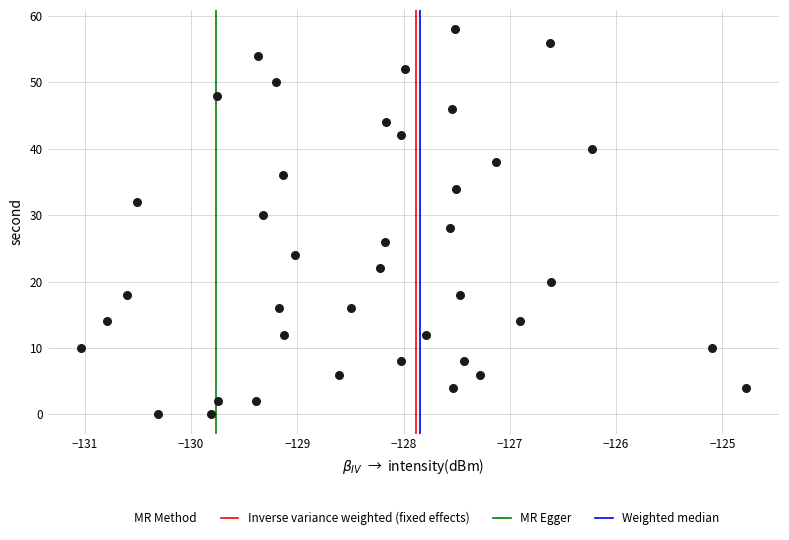

What is the range of Y values (max minus min)?

58